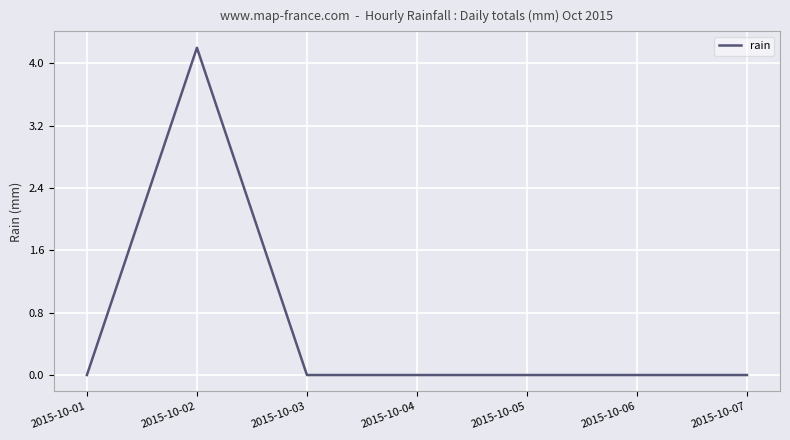

True or false: the data shows 0.0 at 2015-10-05.

True